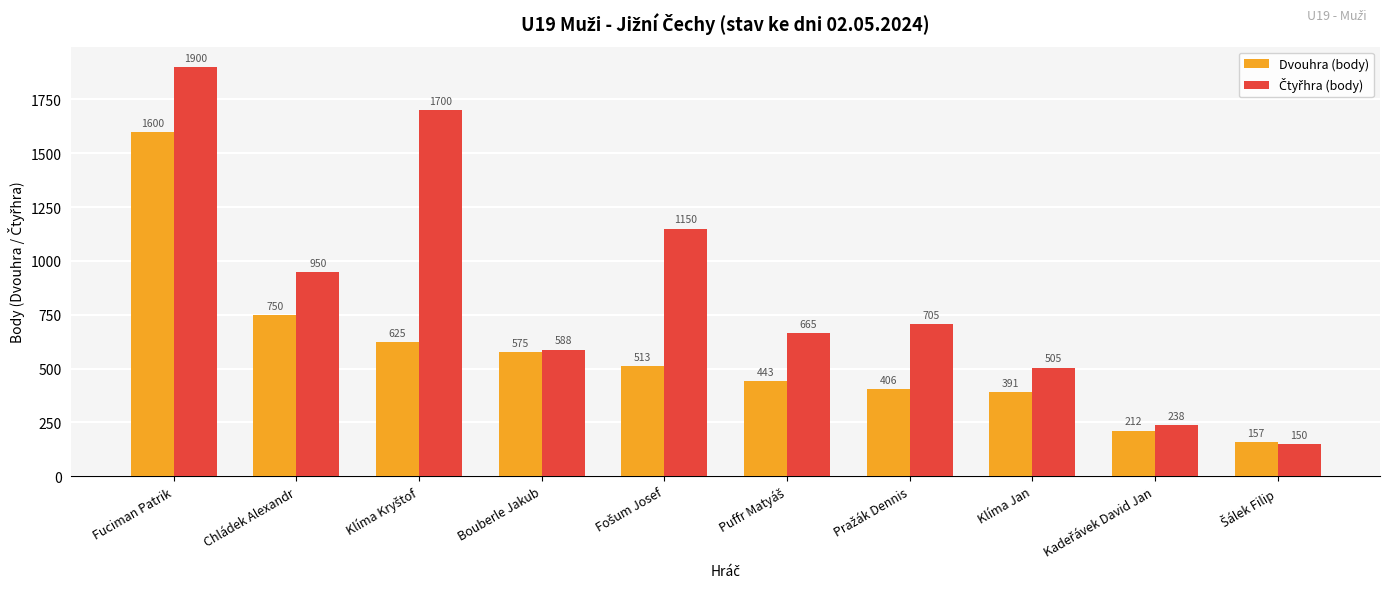

What is the average value of the Dvouhra (body) series?

567